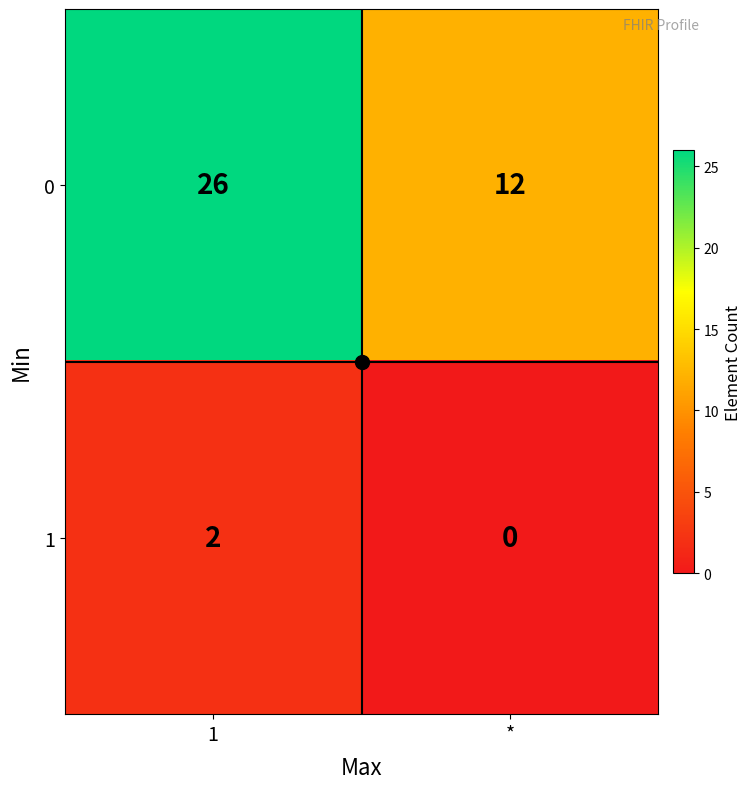

Is it true that 1 equals 0 at *?

True